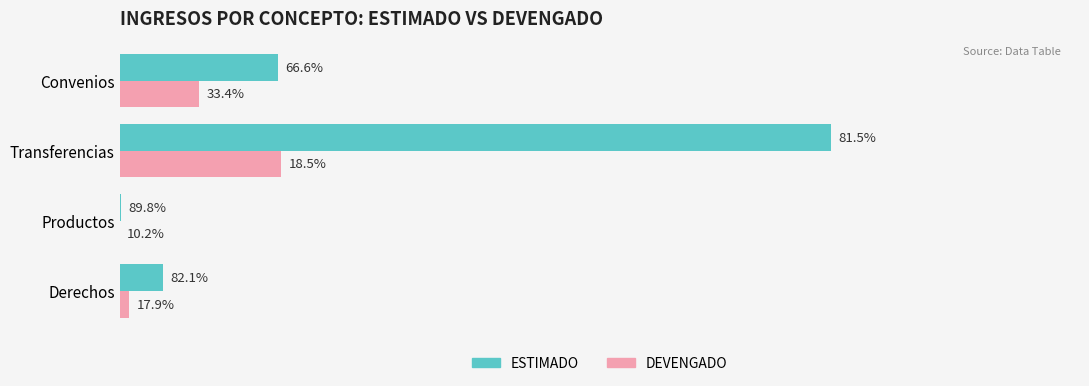

Rank the series by their maximum value, from lowest to highest.

DEVENGADO, ESTIMADO